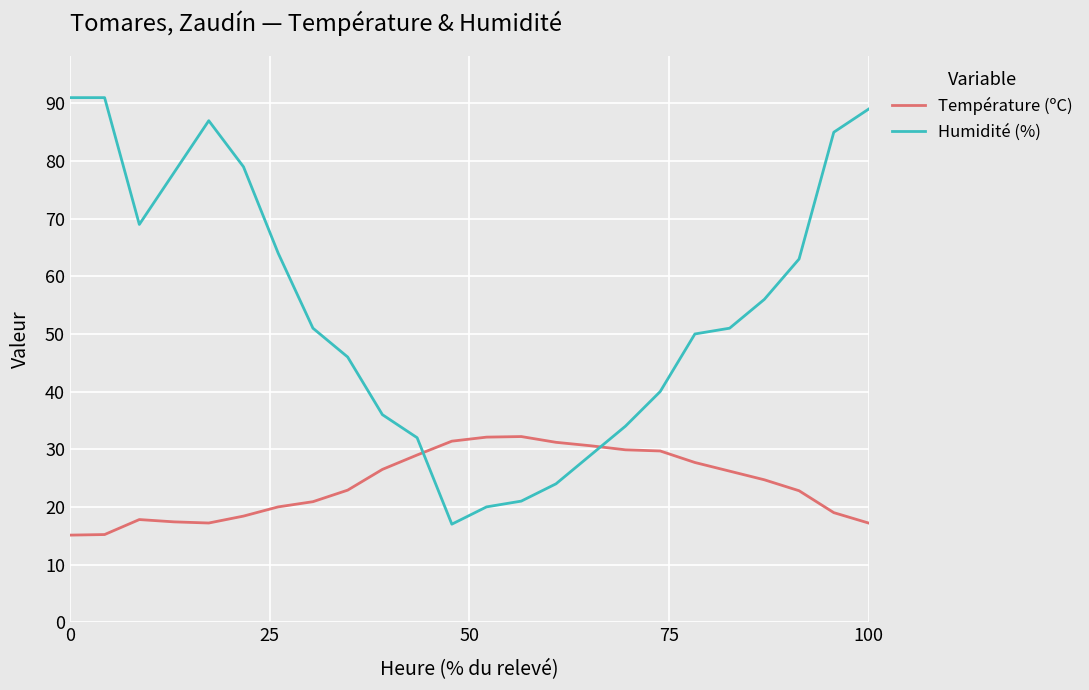

What is the highest value of the Humidité (%) series?

91.0